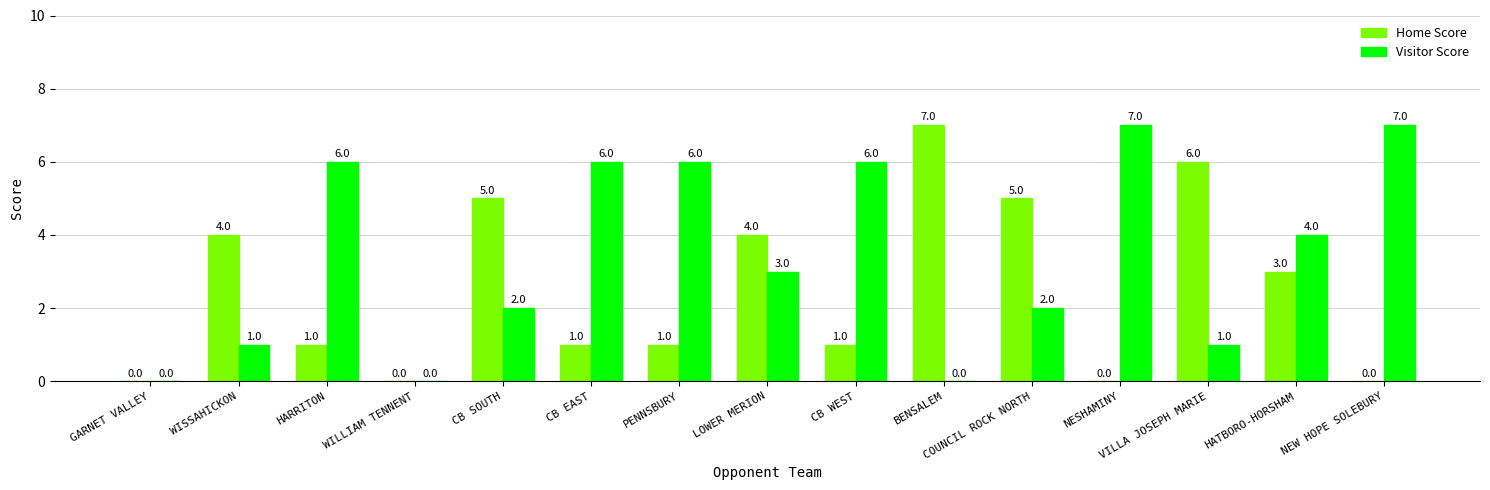

What is the highest value of the Home Score series?

7